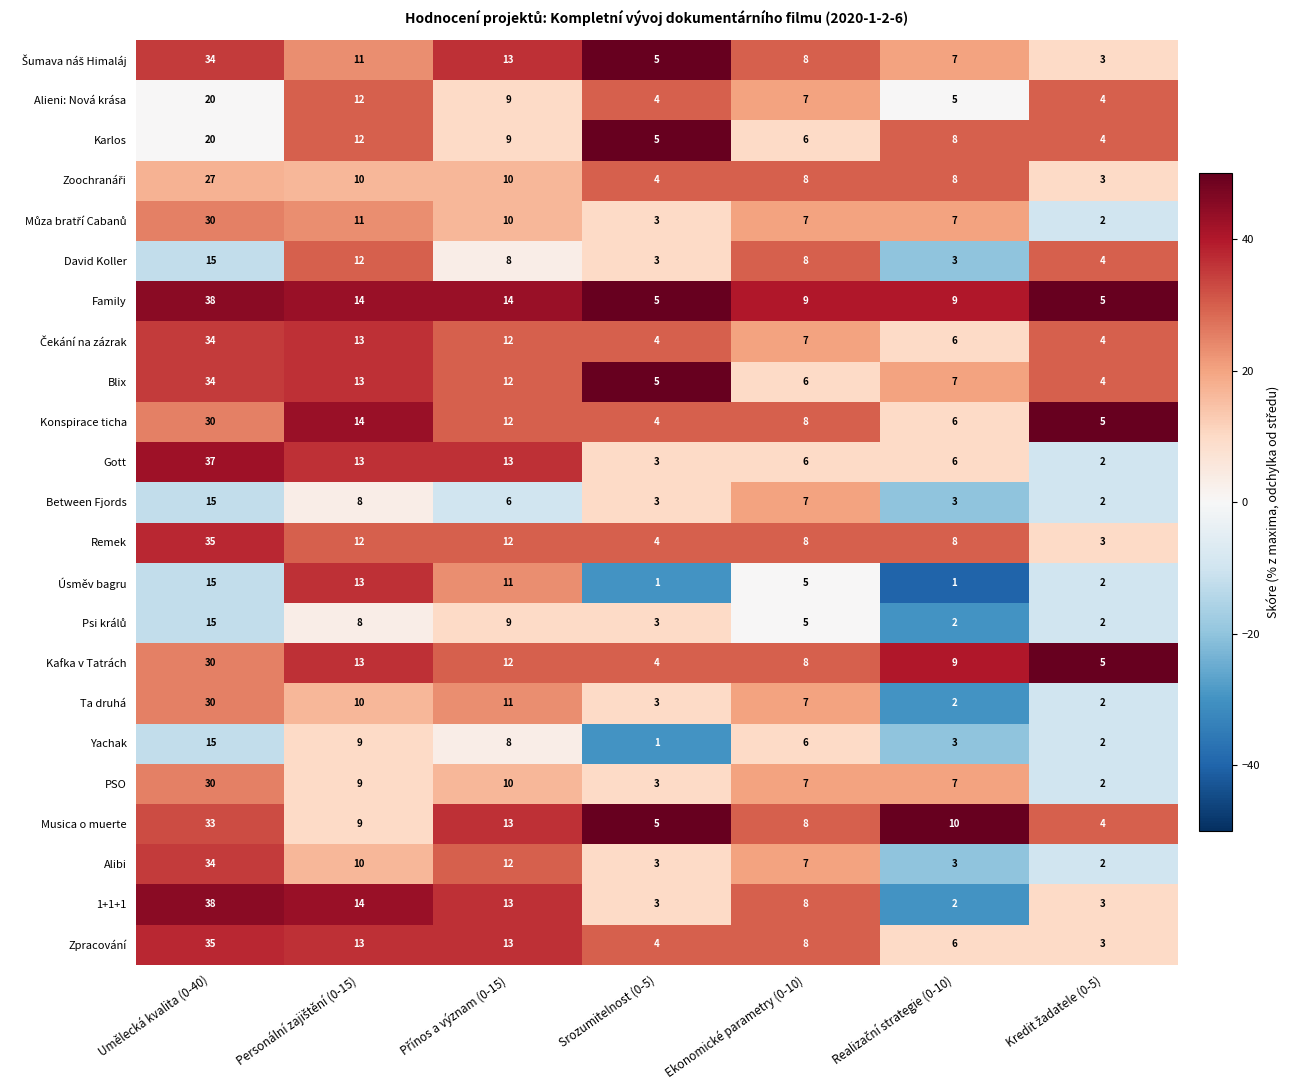

Which series has the largest total across all categories?

Family